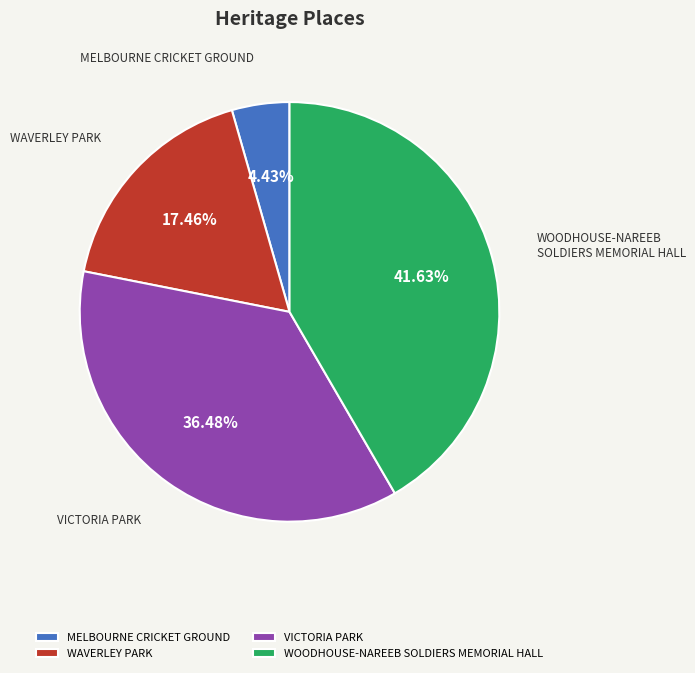

How much of the chart is everything except WOODHOUSE-NAREEB SOLDIERS MEMORIAL HALL?

58.4%